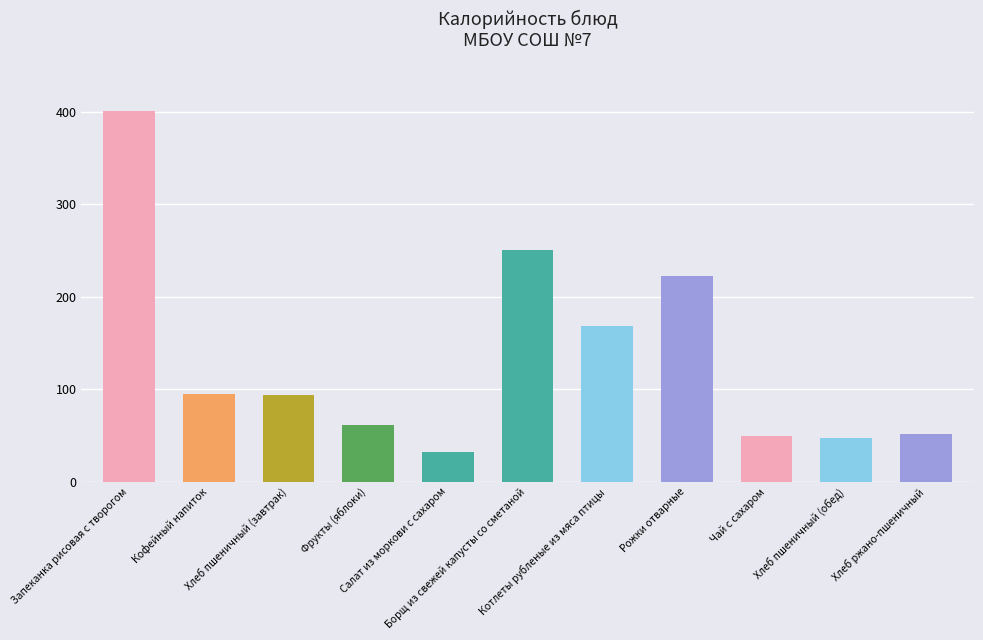

What position from the right is Котлеты рубленые из мяса птицы?

5